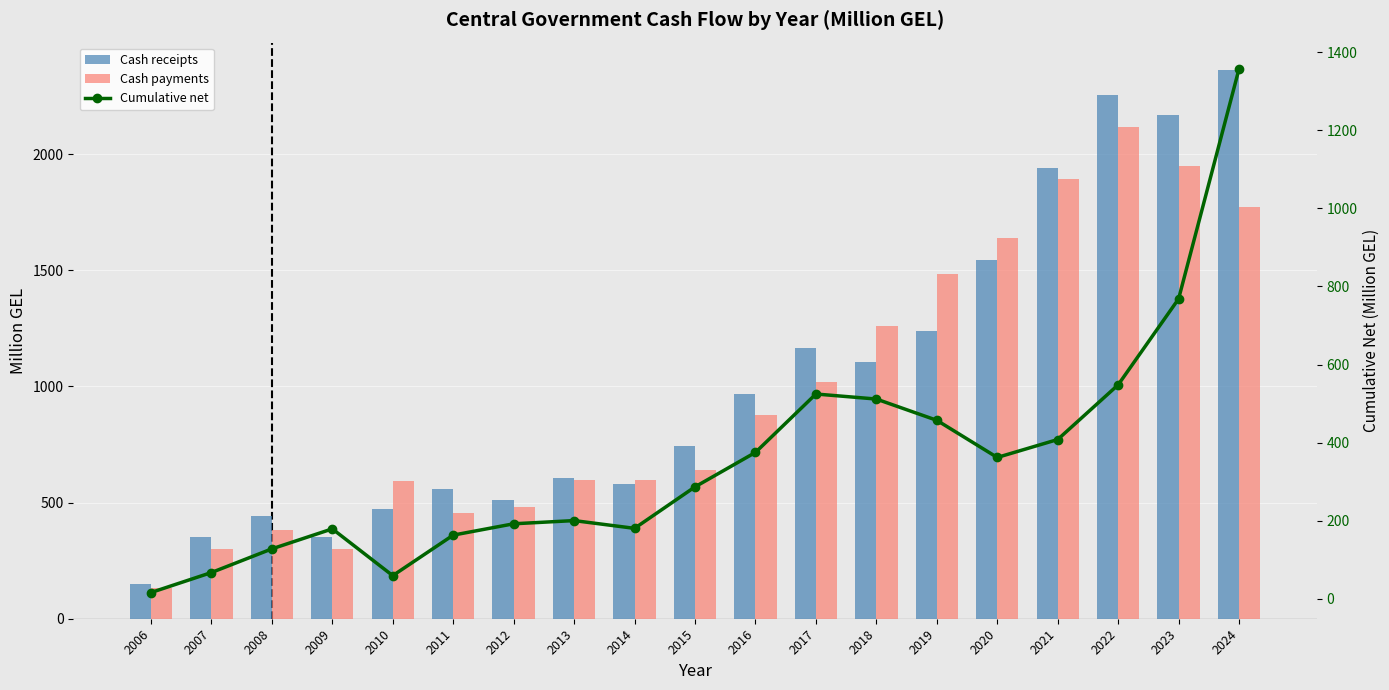

Reading left to right, extract all data points from this chart.

Cash receipts: 148.5	349.8	443.5	349.8	472.5	559.8	509.6	607.0	578.5	745.0	966.5	1166.8	1103.4	1237.5	1543.4	1940.1	2255.0	2169.7	2361.8
Cash payments: 132.0	298.6	382.9	298.6	592.2	456.1	480.6	598.4	598.4	638.8	878.3	1017.3	1260.9	1482.7	1638.8	1894.2	2115.1	1949.6	1773.0
Cumulative net: 16.5	67.7	128.3	179.5	59.8	163.5	192.5	200.7	180.8	287.0	375.2	524.7	511.8	457.4	362.3	408.2	548.2	768.3	1357.1